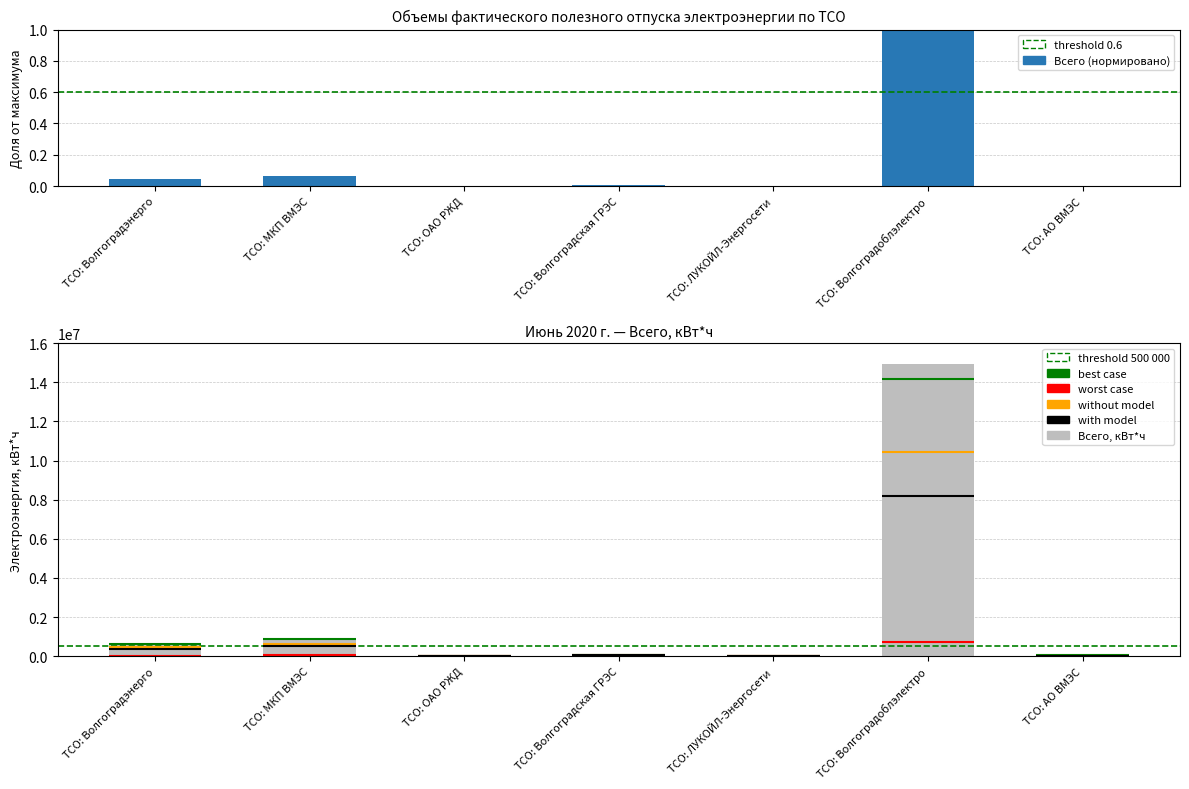

The chart shows a value of 0.0 at ТСО: Волгоградэнерго. True or false?

True